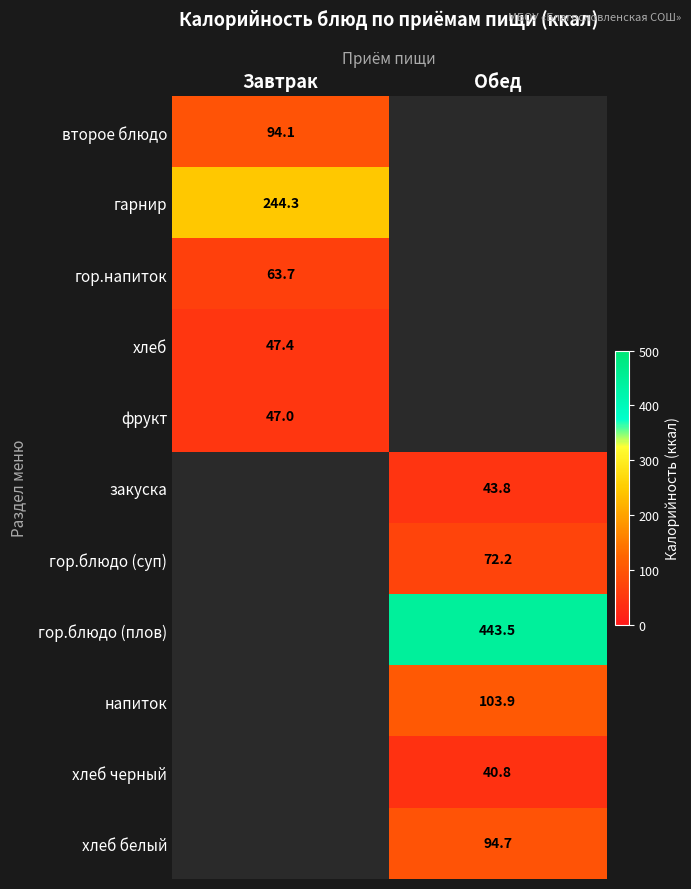

Is the value of гор.напиток at Завтрак greater than the value of хлеб черный at Обед?

Yes